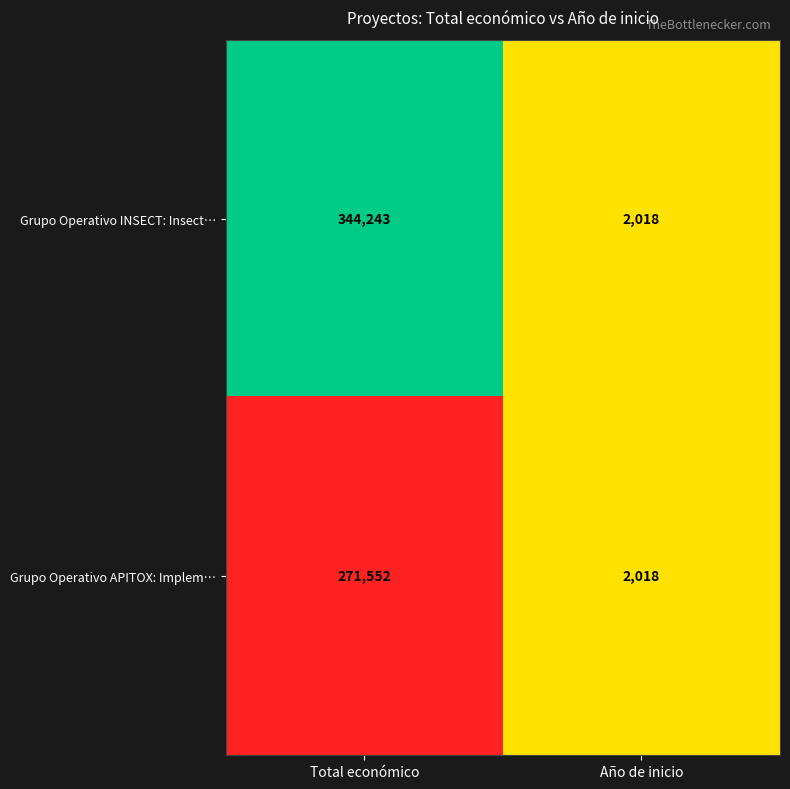

Which series has the widest spread of values?

Grupo Operativo INSECT: Insect…